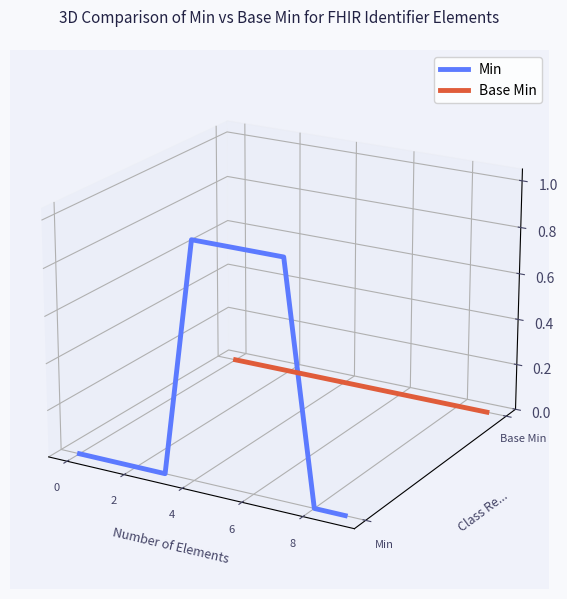

List the series in order of their peak value, lowest first.

Base Min, Min